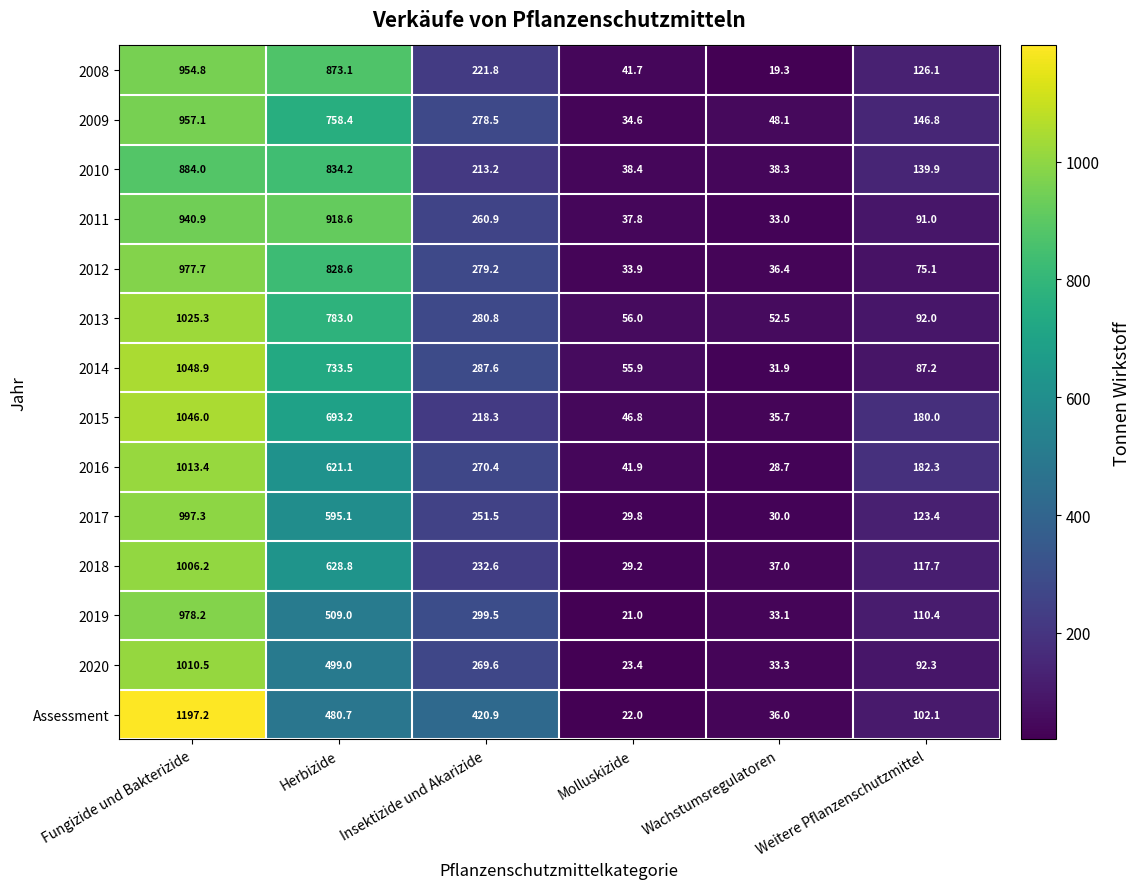

Is it true that 2008 equals 221.8 at Insektizide und Akarizide?

True